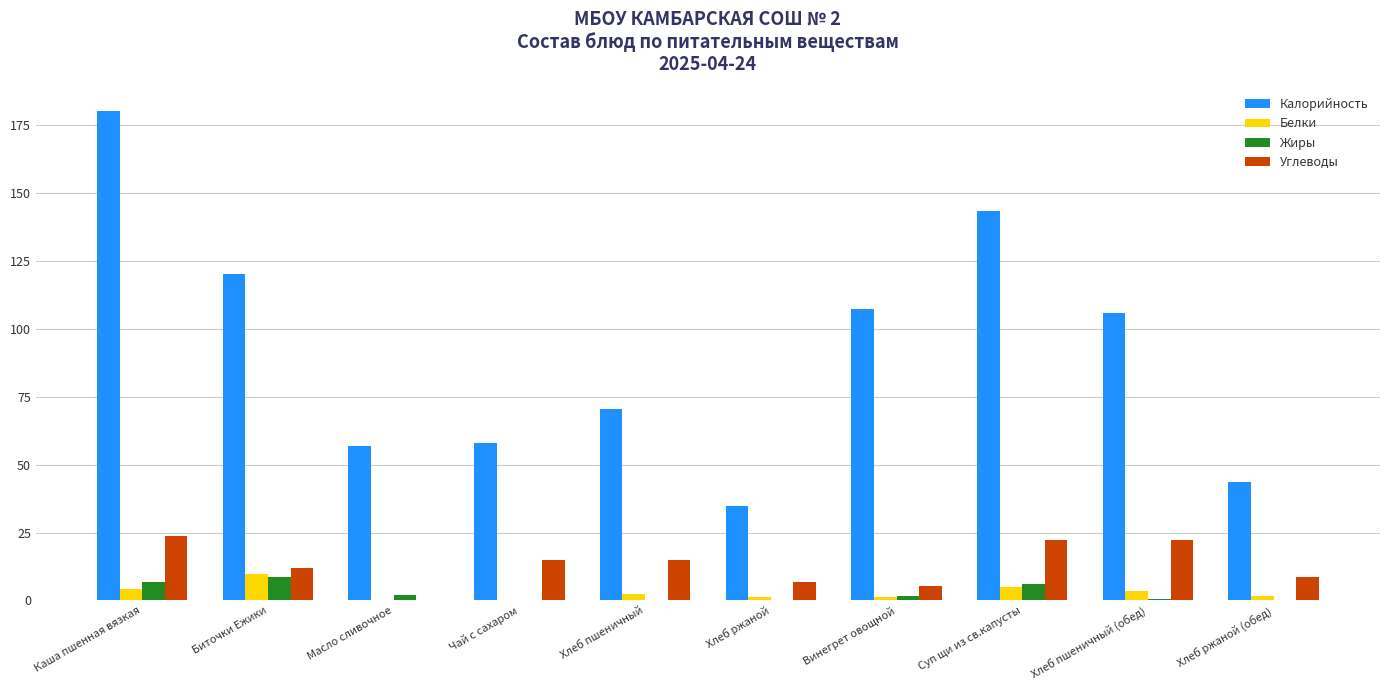

What is the sum of the Калорийность values at Хлеб пшеничный and Хлеб ржаной (обед)?

114.0